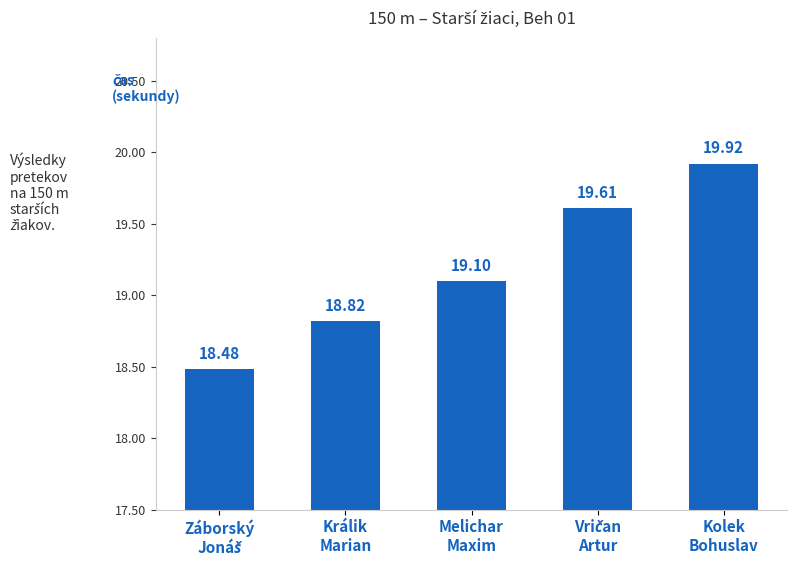

What is the sum of all values?

95.9